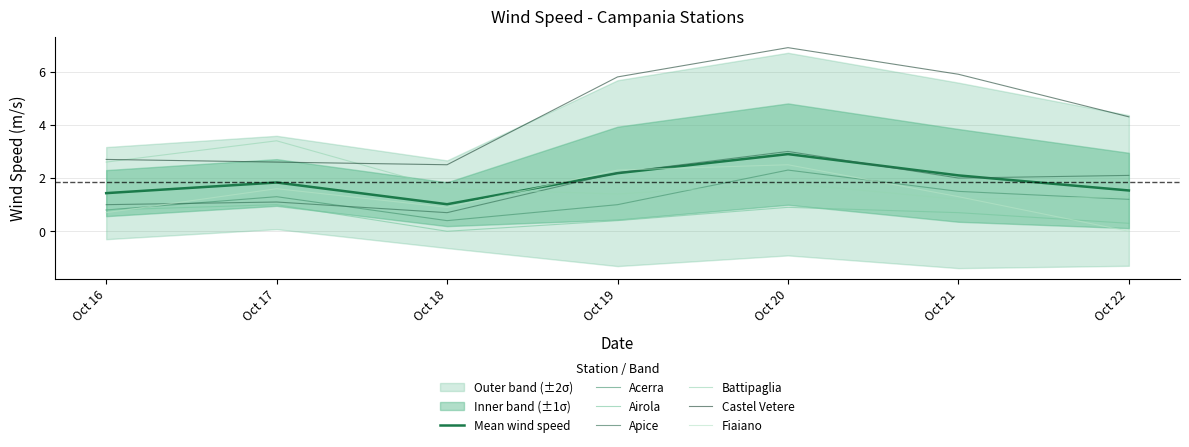

True or false: Acerra and Airola intersect in this chart.

False